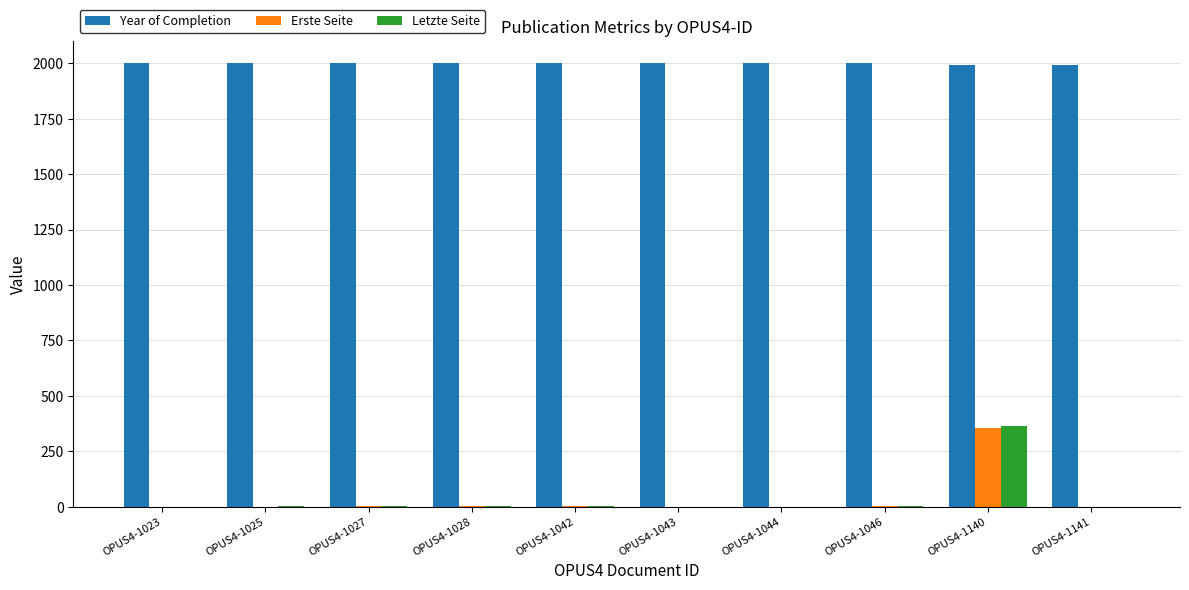

Count the number of data series in this chart.

3